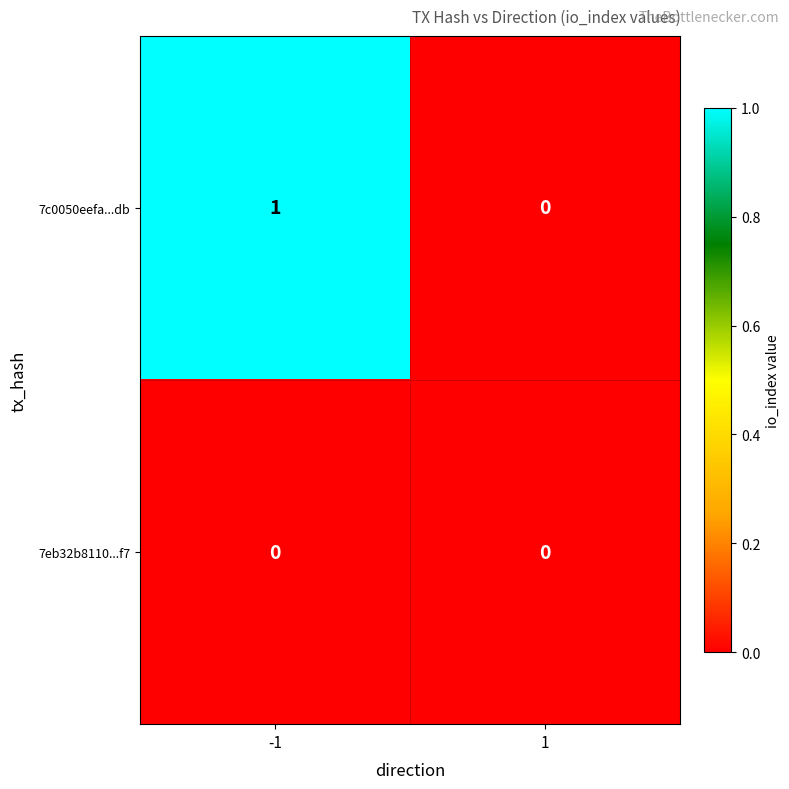

List the series in order of their peak value, lowest first.

7eb32b8110...f7, 7c0050eefa...db